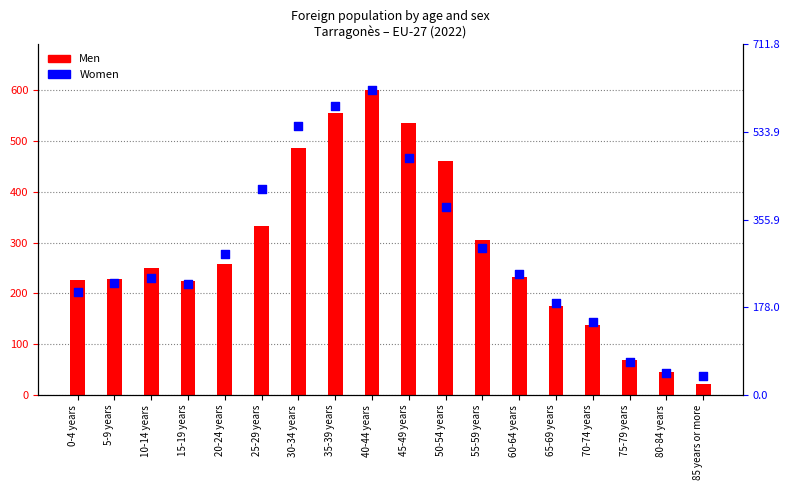

At how many categories does at least one series exceed 437?

5